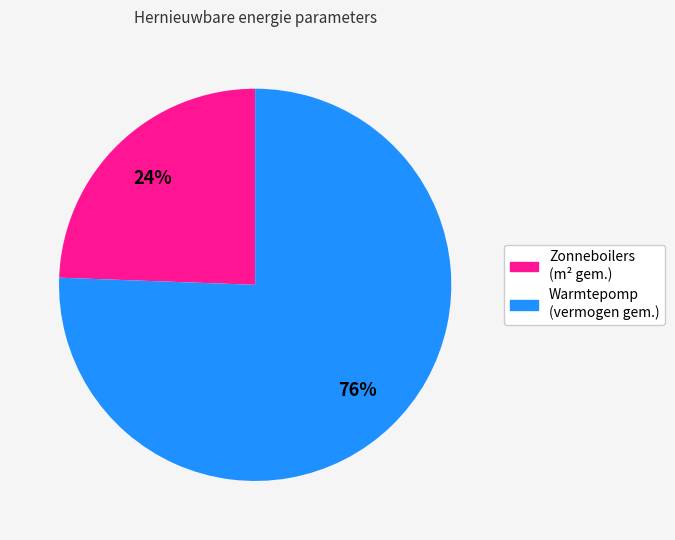

How many slices are in this pie chart?

2